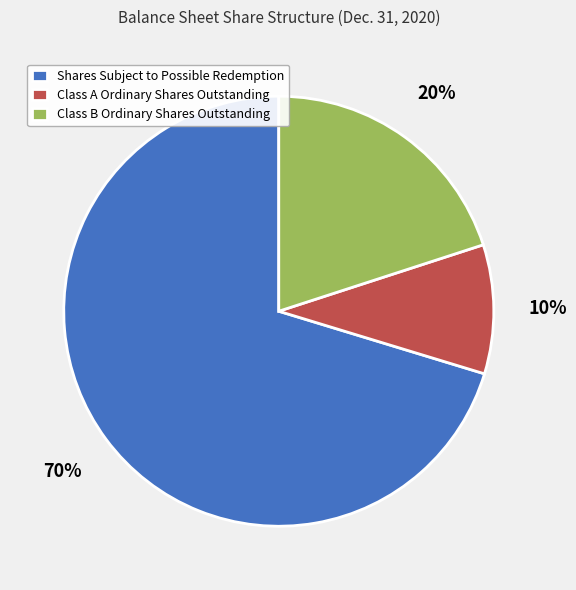

True or false: Class A Ordinary Shares Outstanding accounts for 10% of the total.

True